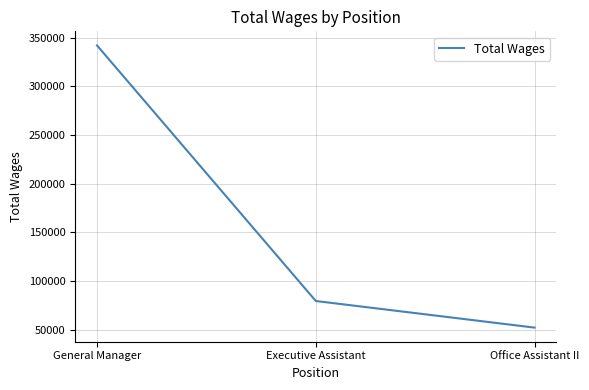

At which label does the data first exceed 79349?

General Manager